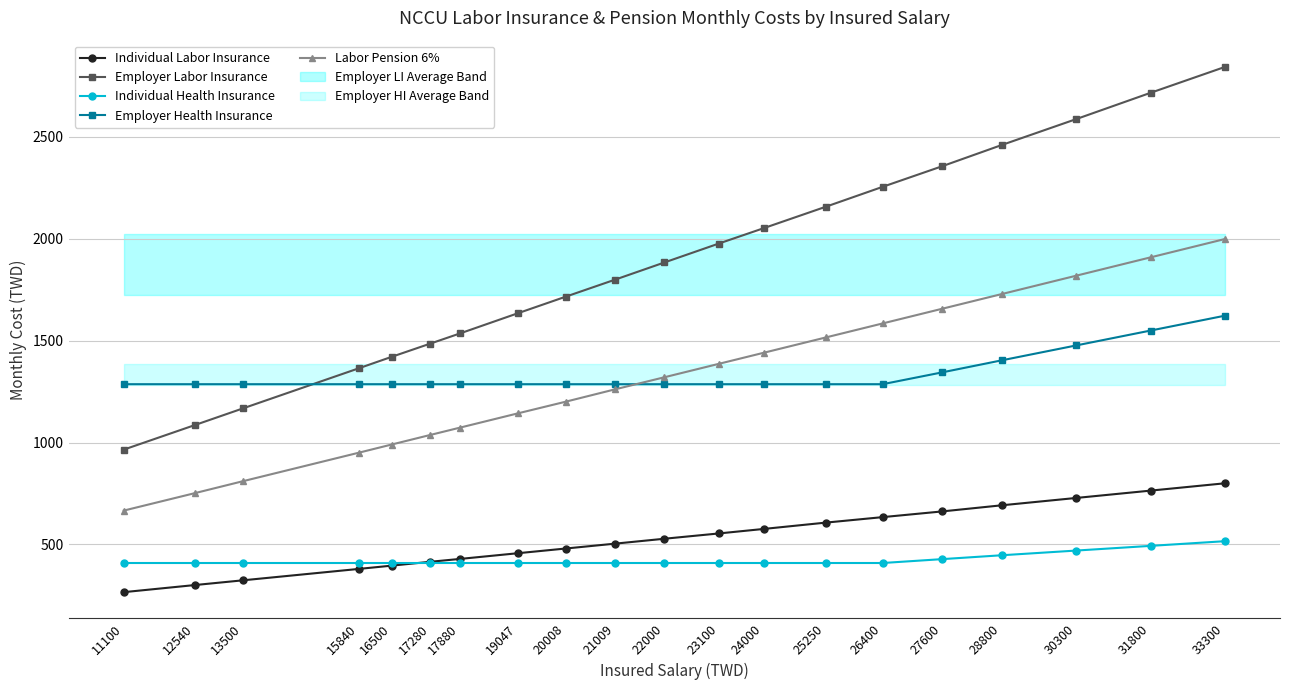

How many intersections are there between Employer Labor Insurance and Employer Health Insurance?

1